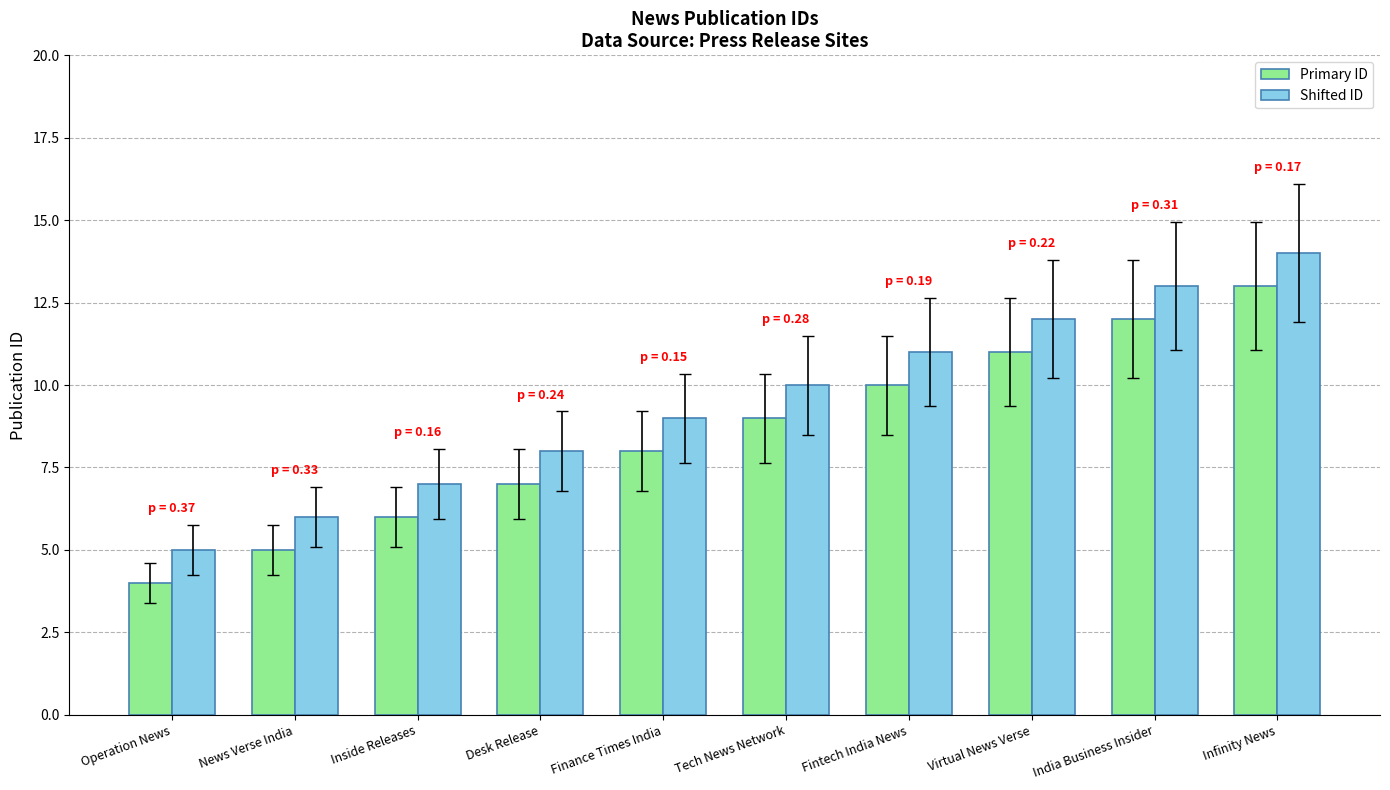

Reading left to right, extract all data points from this chart.

Primary ID: 4	5	6	7	8	9	10	11	12	13
Shifted ID: 5	6	7	8	9	10	11	12	13	14